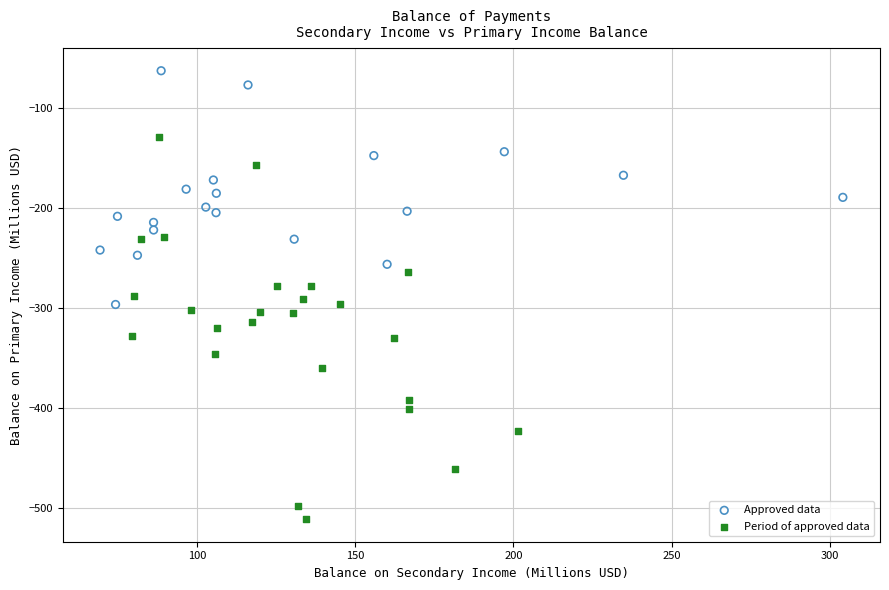

Which series has the widest spread of Y values?

Period of approved data